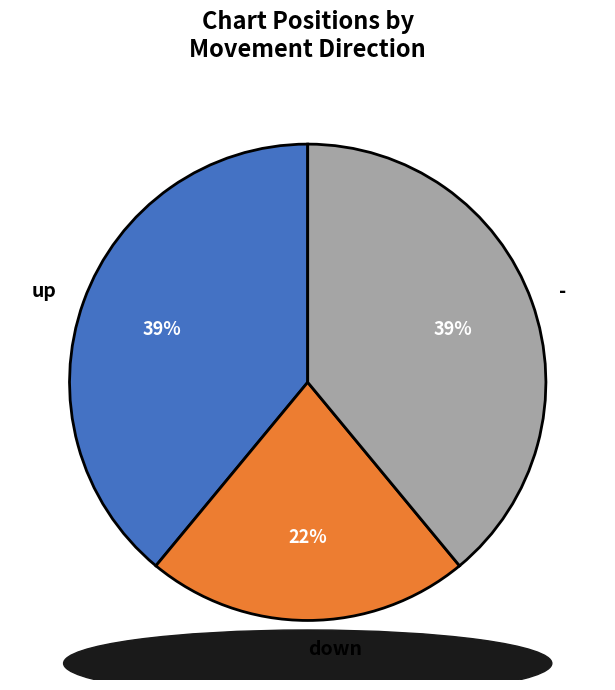

To the nearest percent, what is the average slice percentage?

33%